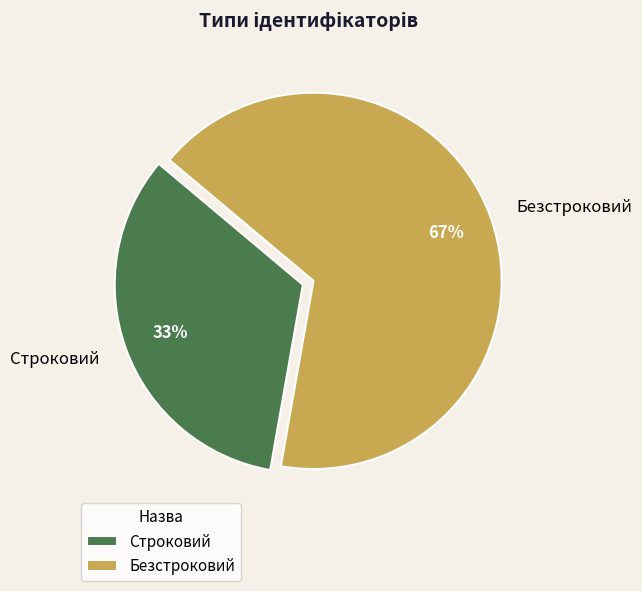

To the nearest percent, what is the average slice percentage?

50%